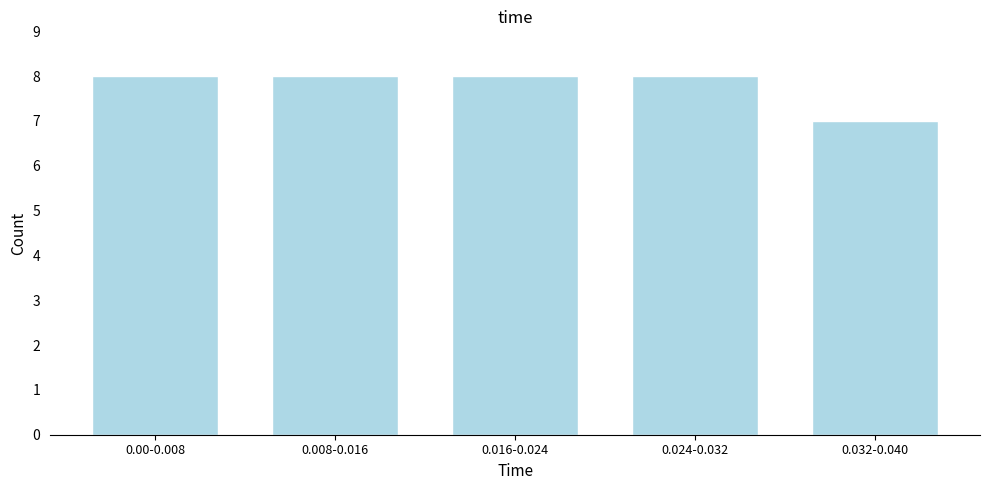

Reading left to right, transcribe all the data shown in this chart.

0.00-0.008=8	0.008-0.016=8	0.016-0.024=8	0.024-0.032=8	0.032-0.040=7